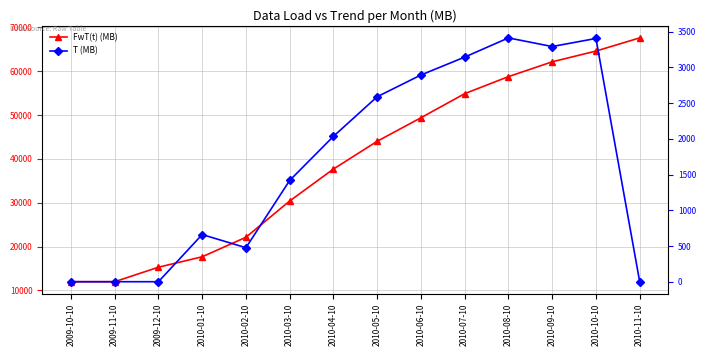

Rank the series at 2010-10-10 from highest to lowest value.

FwT(t) (MB), T (MB)